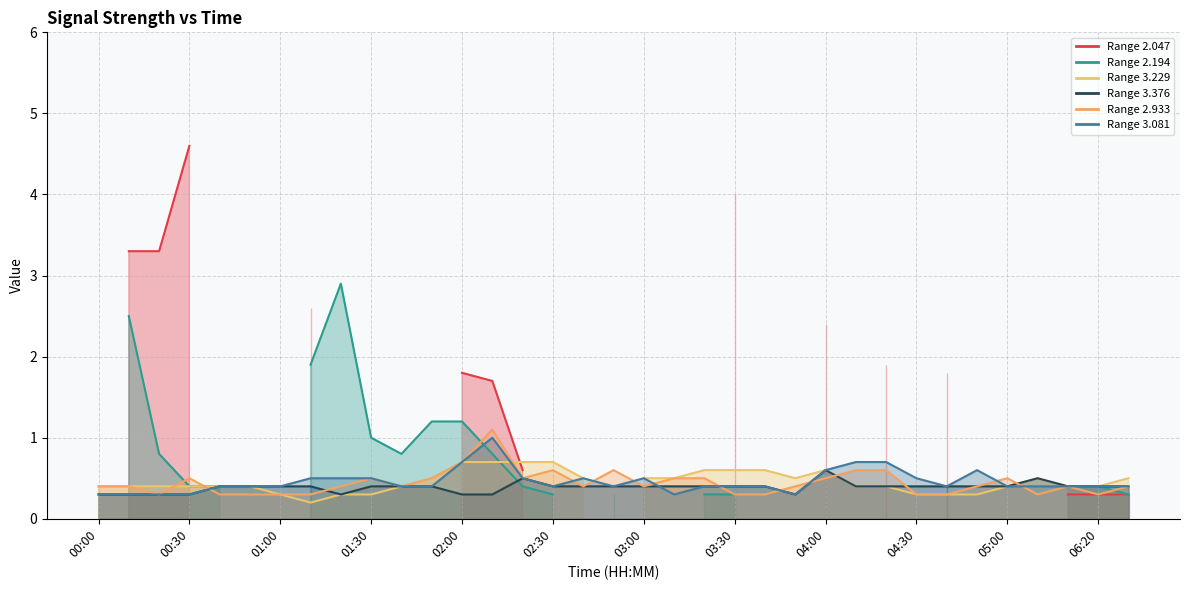

How many interior local peaks does the 3.376 series have?

3